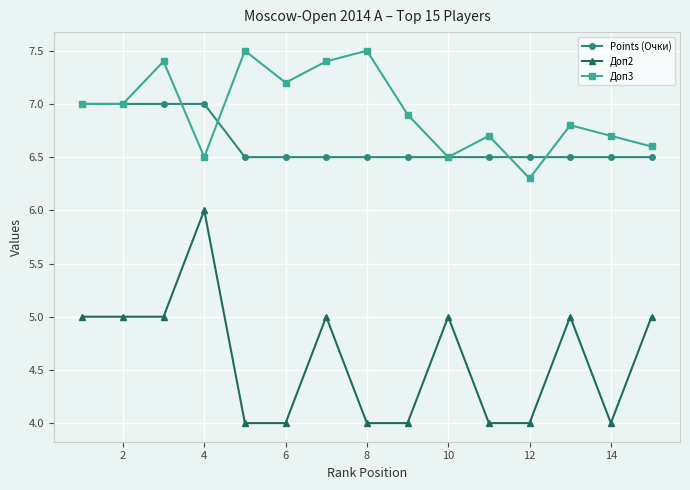

What is the value of the Доп3 point at the 5th from the left?

7.5